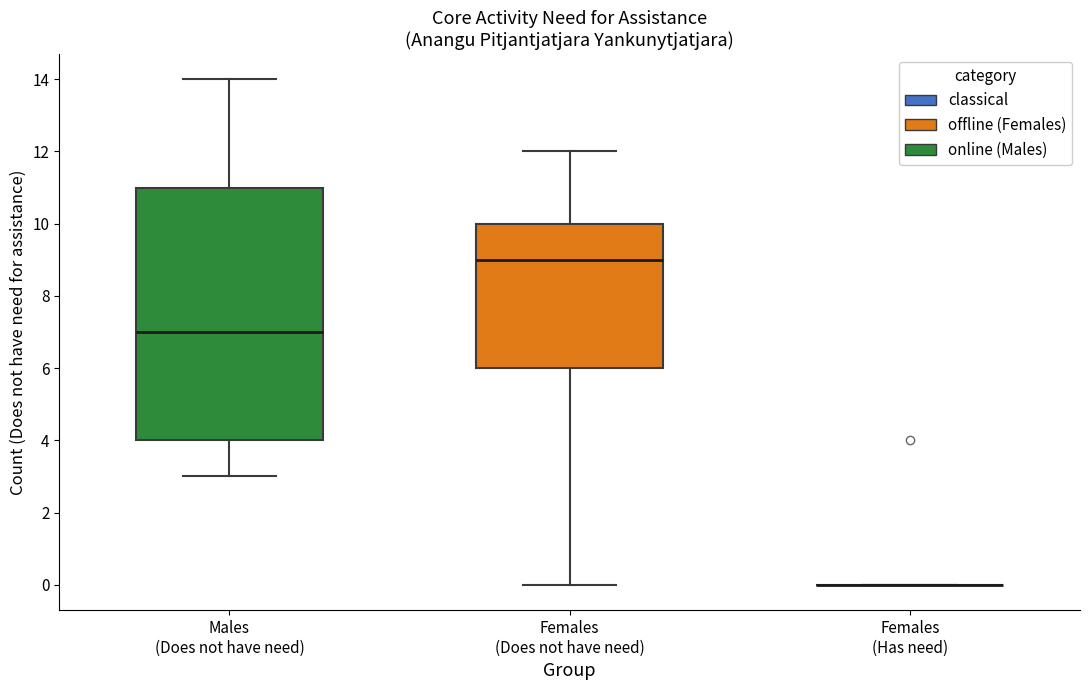

Which box is the tallest, from its lower edge to its upper edge?

Males (Does not have need)